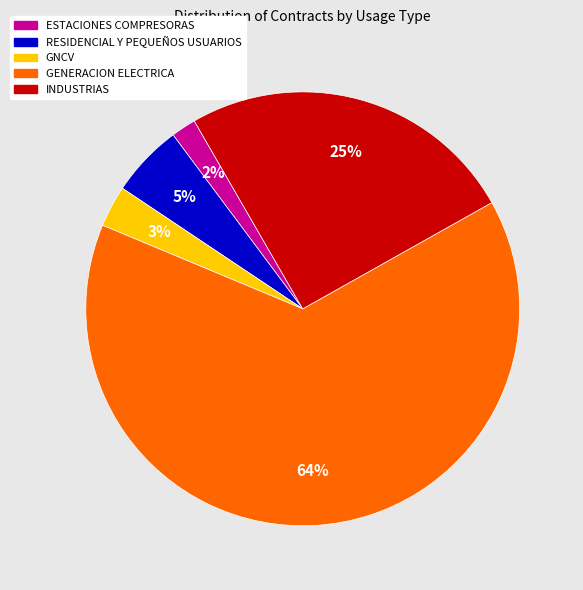

Count the number of slices in the pie.

5